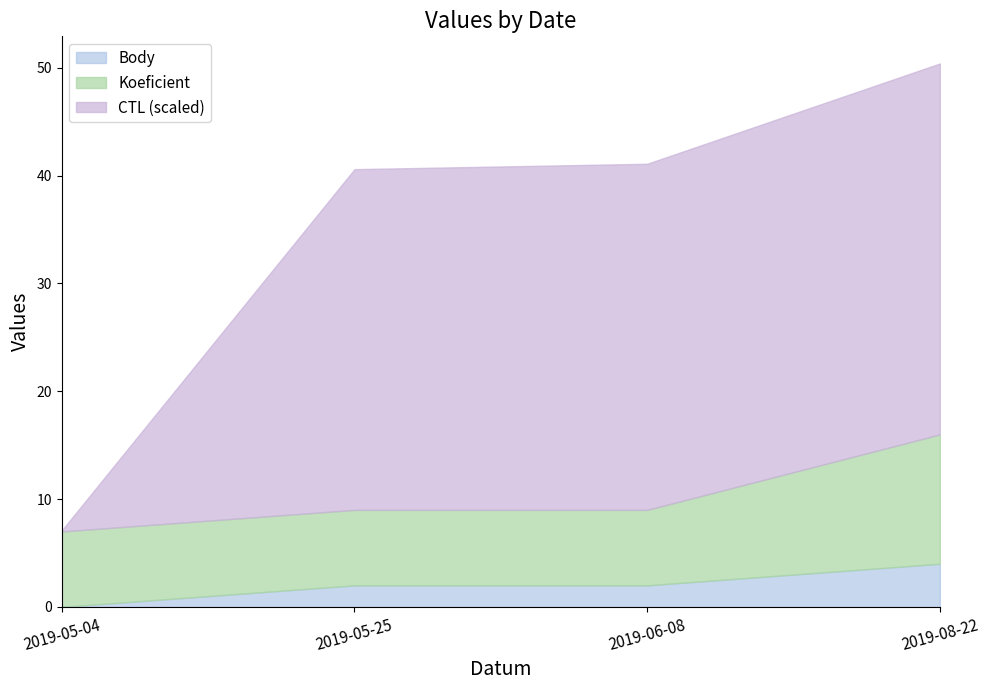

True or false: Body and CTL cross at least once.

False